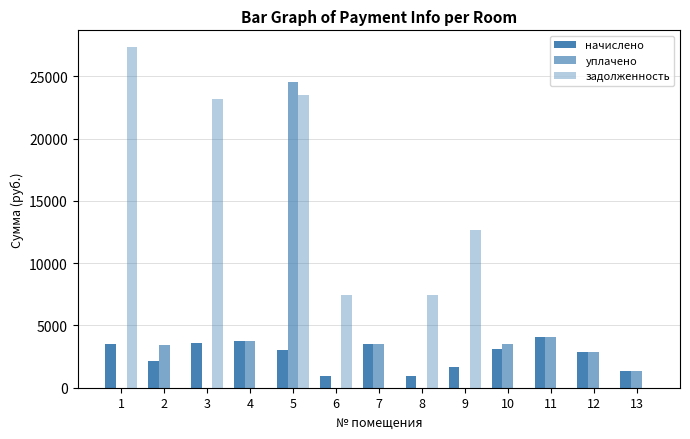

What is the sum of the начислено values at 11 and 3?

7650.7